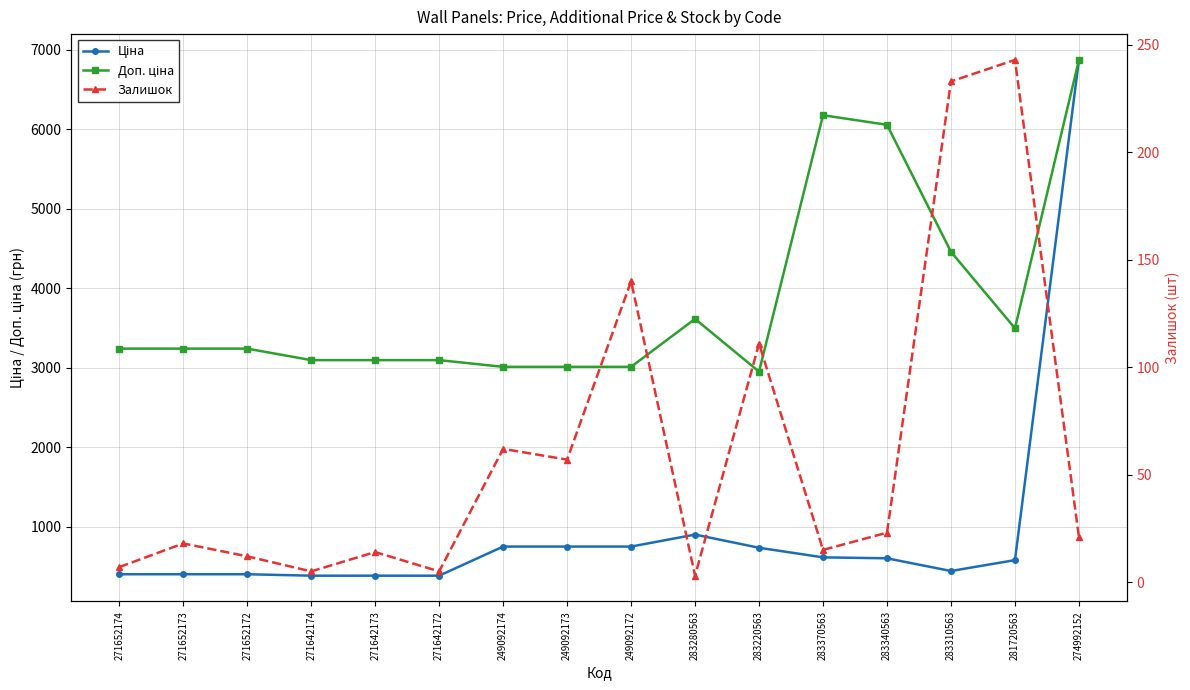

At 271652174, list the series in order from largest to smallest.

Доп. ціна, Ціна, Залишок